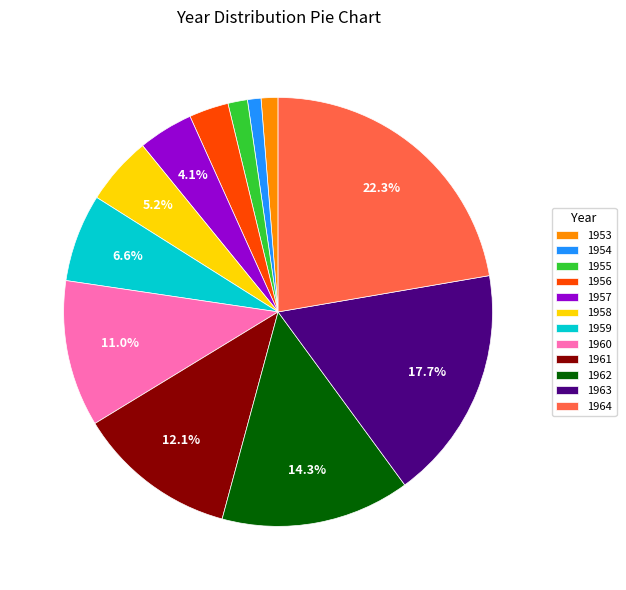

To the nearest percent, what is the combined percentage of 1962 and 1955?

16%